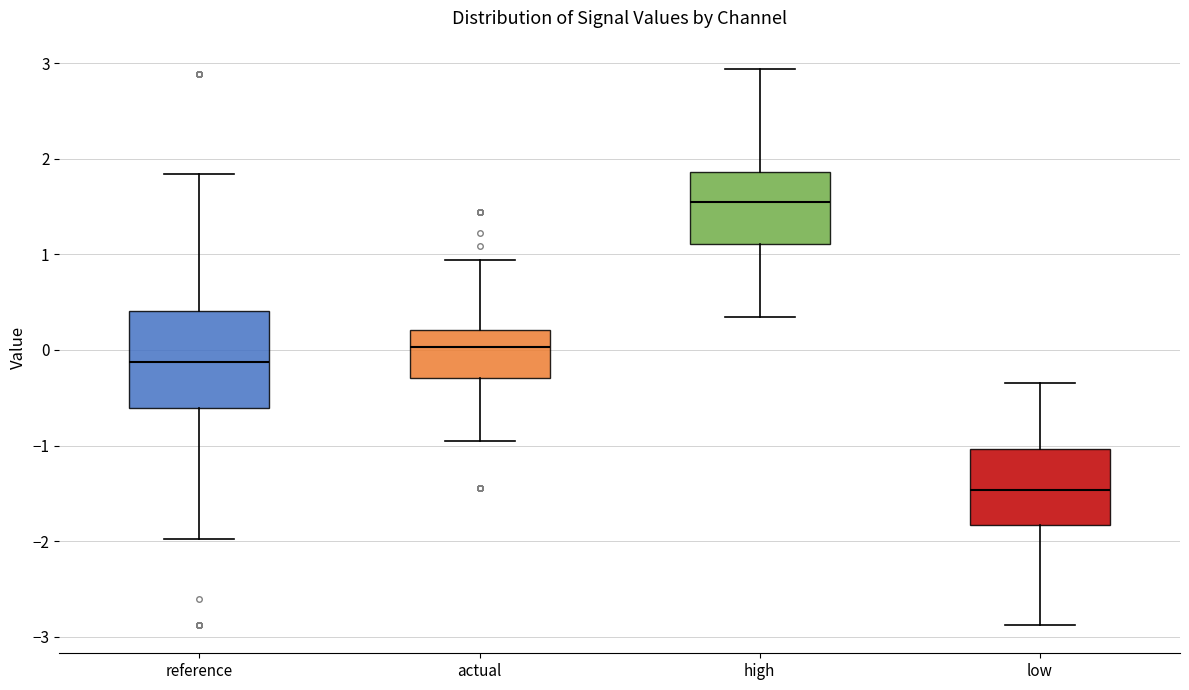

Which box is the tallest, from its lower edge to its upper edge?

reference